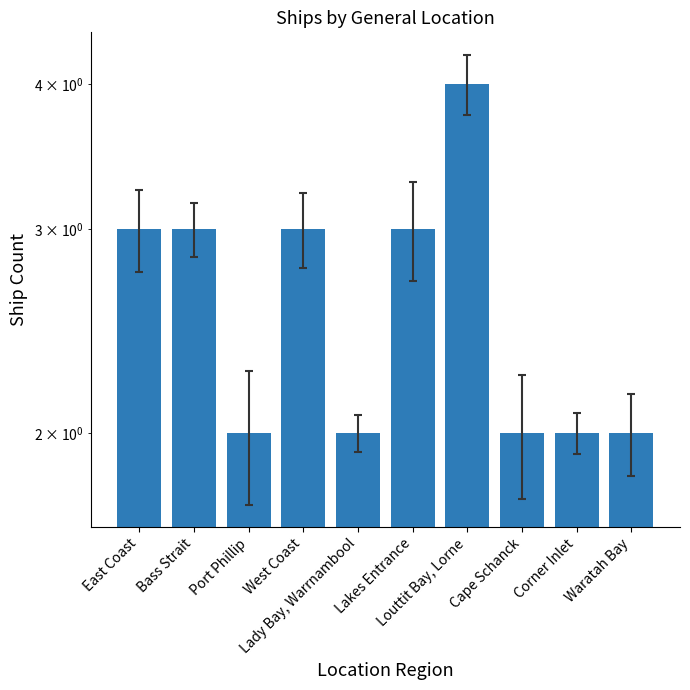

List the labels in order of value, smallest first.

Port Phillip, Lady Bay, Warrnambool, Cape Schanck, Corner Inlet, Waratah Bay, East Coast, Bass Strait, West Coast, Lakes Entrance, Louttit Bay, Lorne